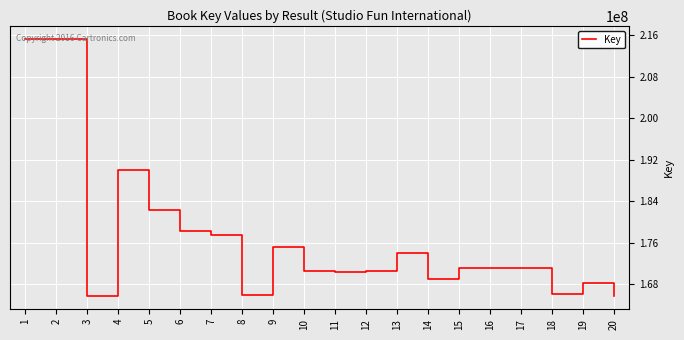

What is the smallest value displayed?

165667063